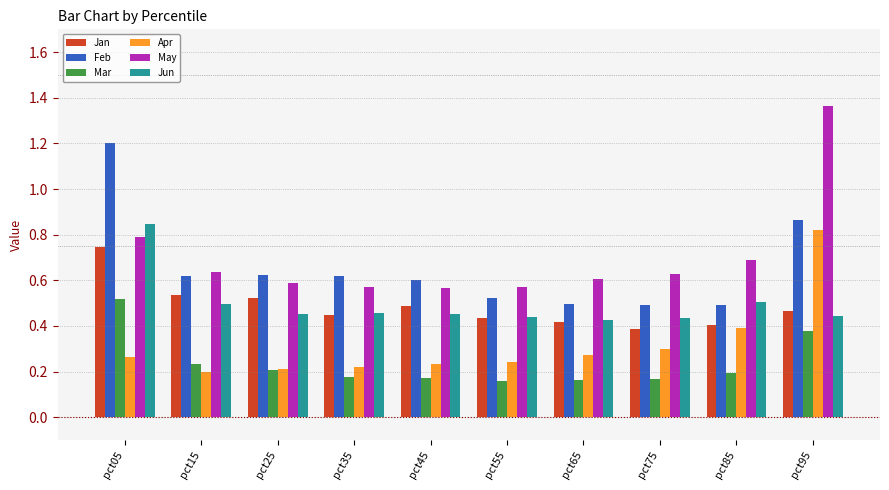

How many groups of bars are there?

10